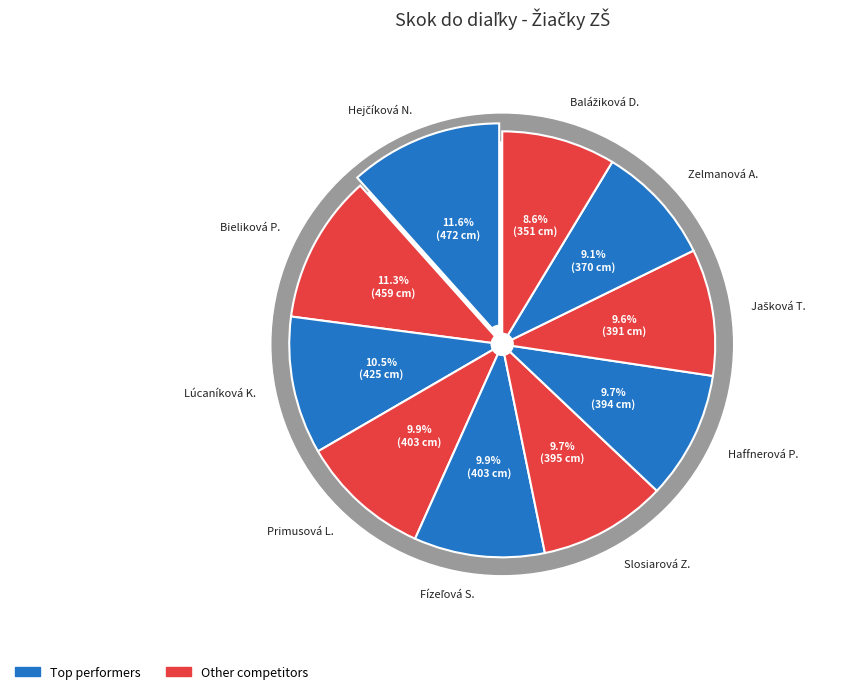

How many slices are in this pie chart?

10